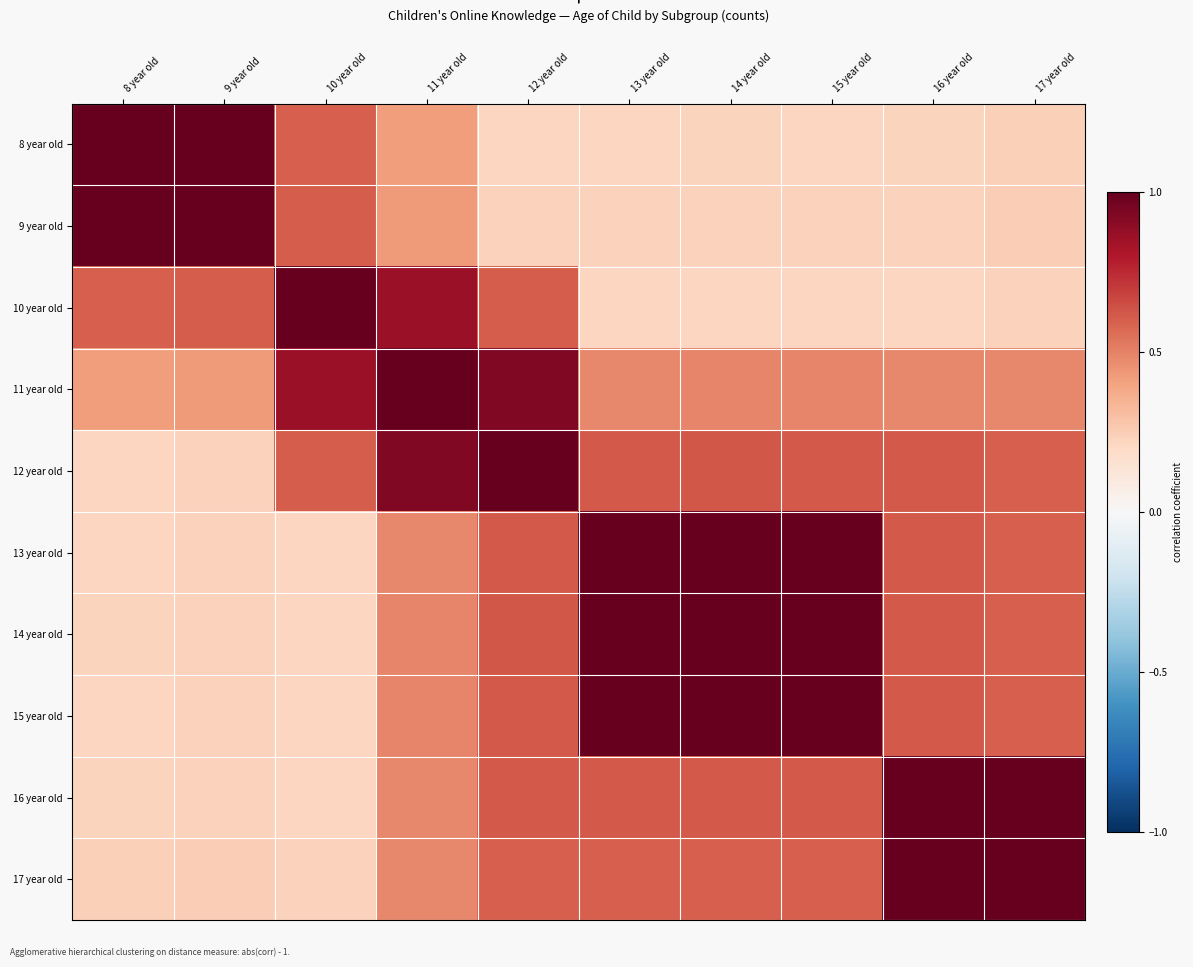

At how many categories does at least one series exceed 0?

10